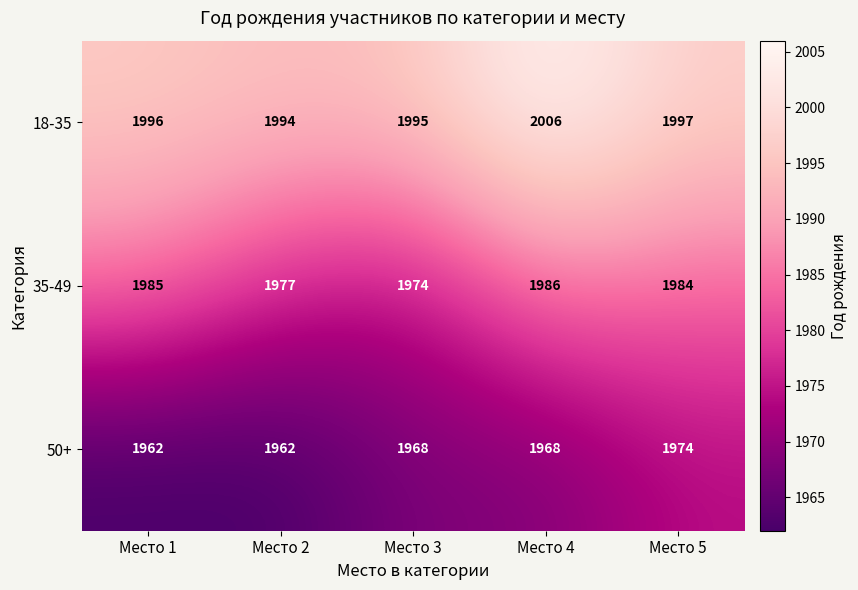

At which label does 35-49 first exceed 1984?

Место 1